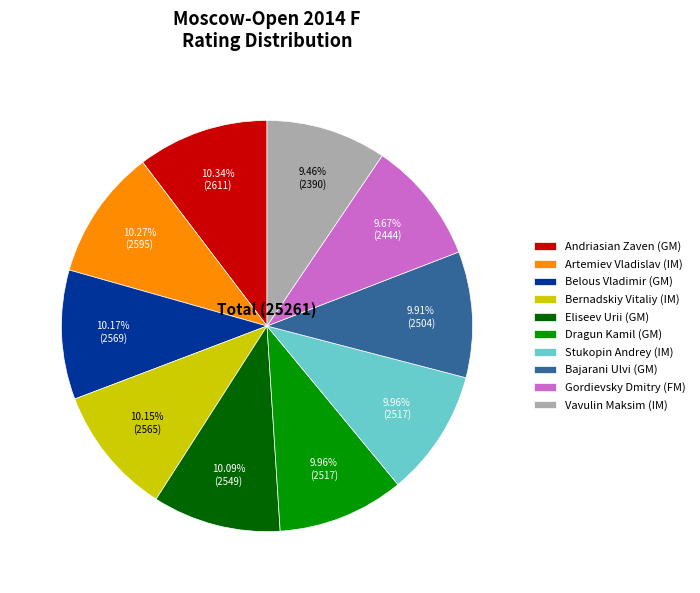

What percentage is the Dragun Kamil (GM) slice, to the nearest percent?

10%